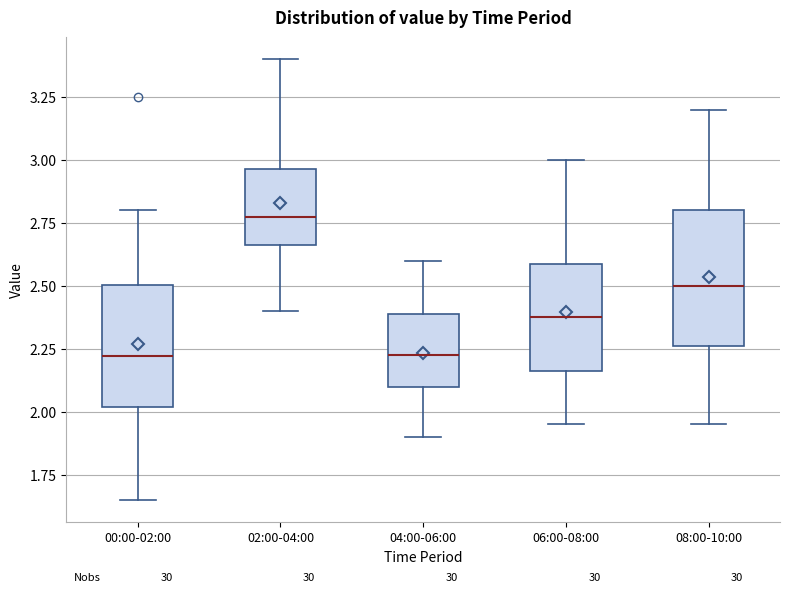

Reading left to right, read every box against the y-axis: the position of its median line, the range the box covers, and the ends of its whiskers. The values are not printed on the chart, so give them approximately, as read against the axis.

00:00-02:00: median 2.20, box 2.00 to 2.50, whiskers 1.65 to 2.80
02:00-04:00: median 2.80, box 2.65 to 2.95, whiskers 2.40 to 3.40
04:00-06:00: median 2.25, box 2.10 to 2.40, whiskers 1.90 to 2.60
06:00-08:00: median 2.40, box 2.15 to 2.60, whiskers 1.95 to 3.00
08:00-10:00: median 2.50, box 2.25 to 2.80, whiskers 1.95 to 3.20